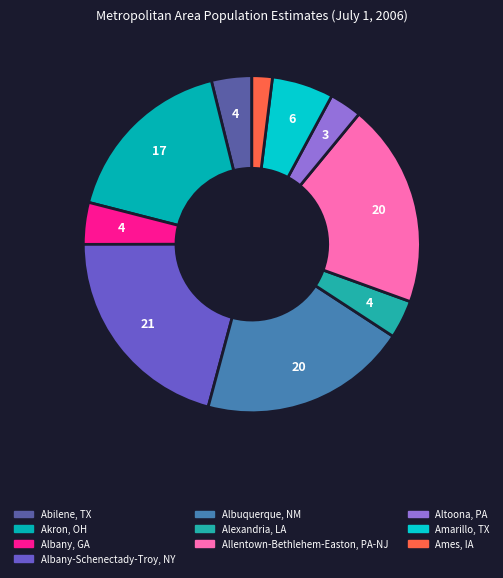

What percentage do Akron, OH and Albany, GA together represent?

21.2%